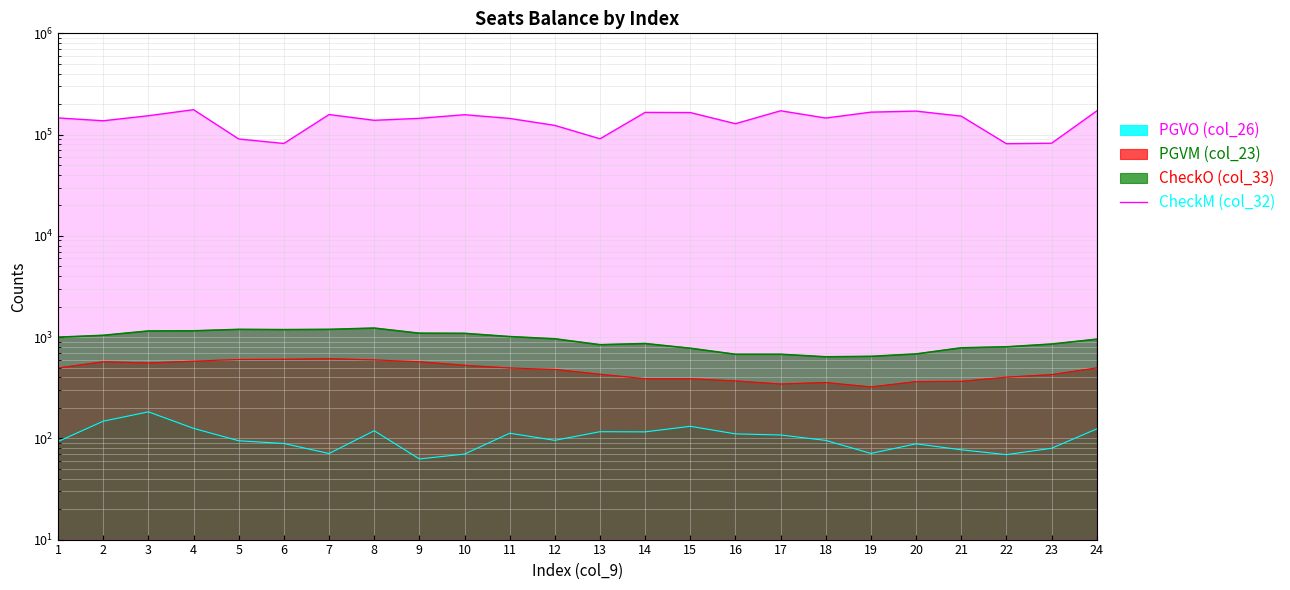

The chart shows a value of 145712.4 at 18. True or false?

True